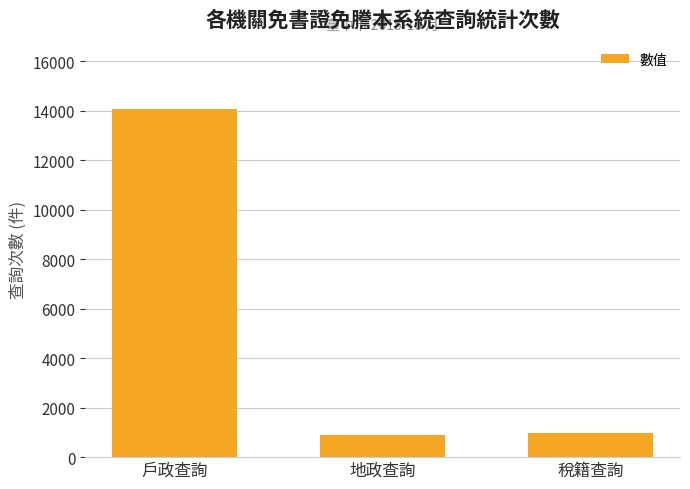

What is the label of the 2nd bar from the right?

地政查詢